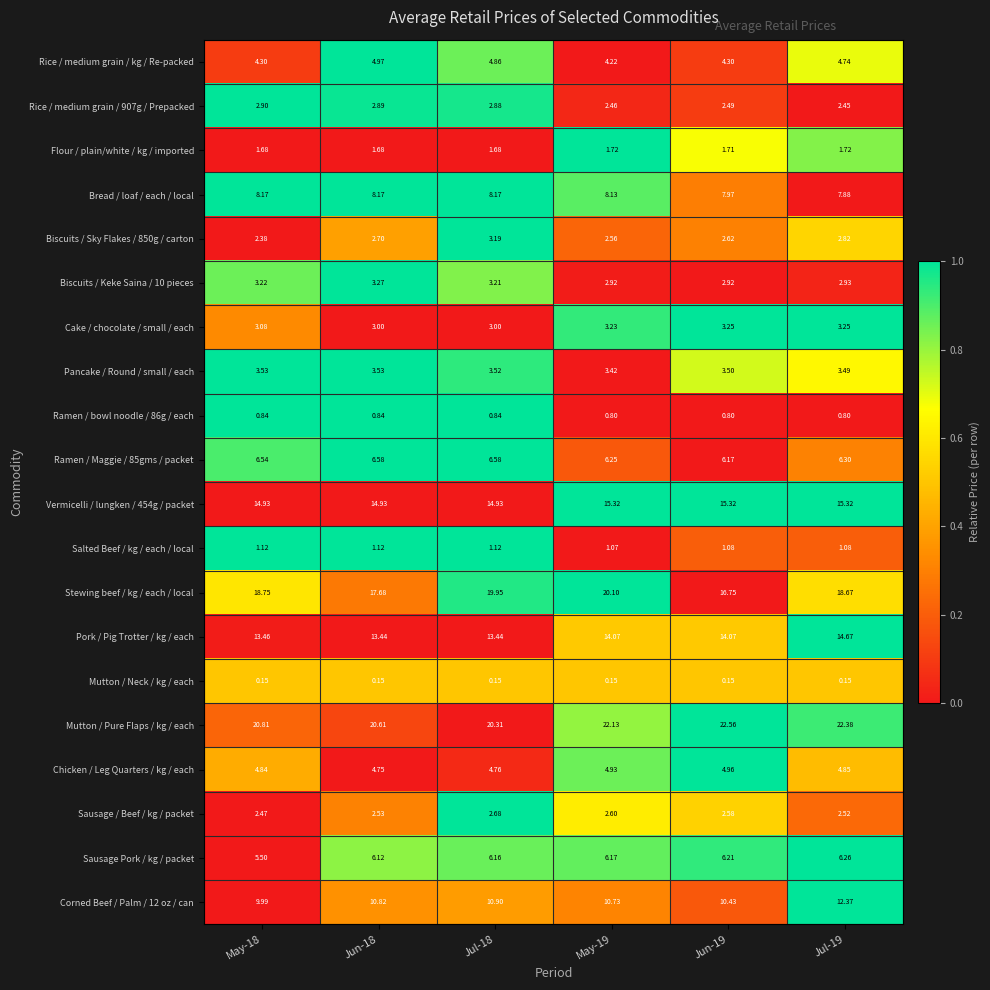

Which series has the largest total across all categories?

Mutton / Pure Flaps / kg / each